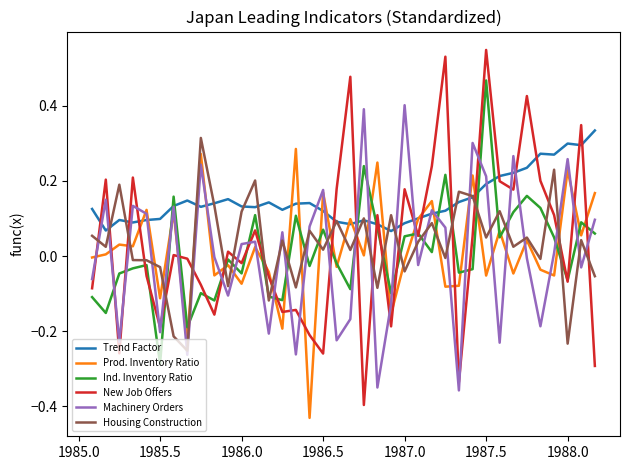

How many lines are shown in the chart?

6